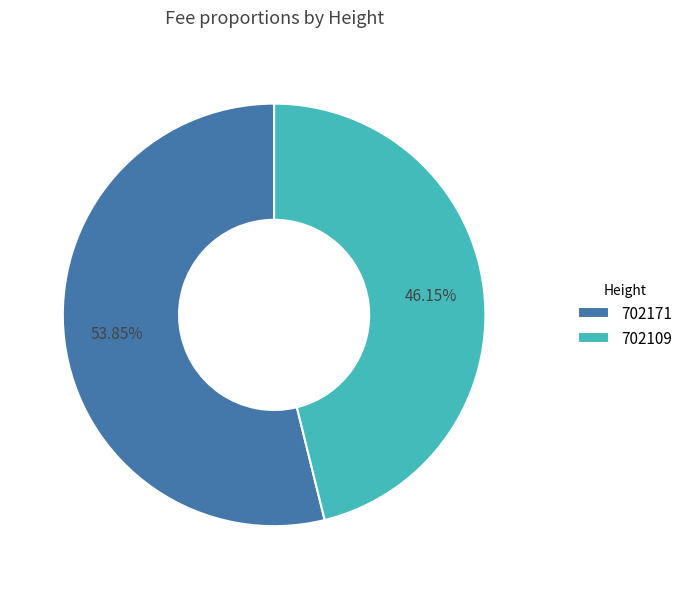

Is there a majority slice in this chart?

Yes